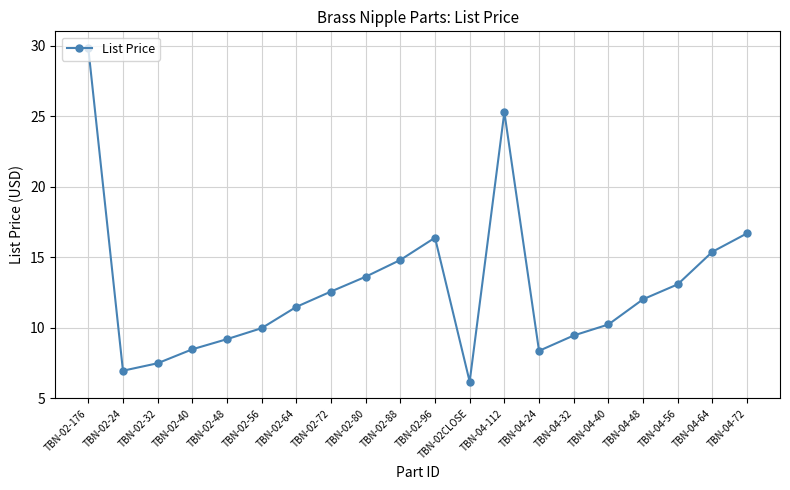

What is the sum of all values?

257.5